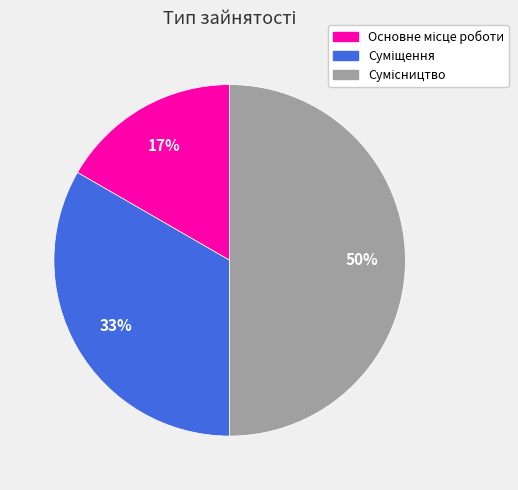

To the nearest percent, what is the average slice percentage?

33%